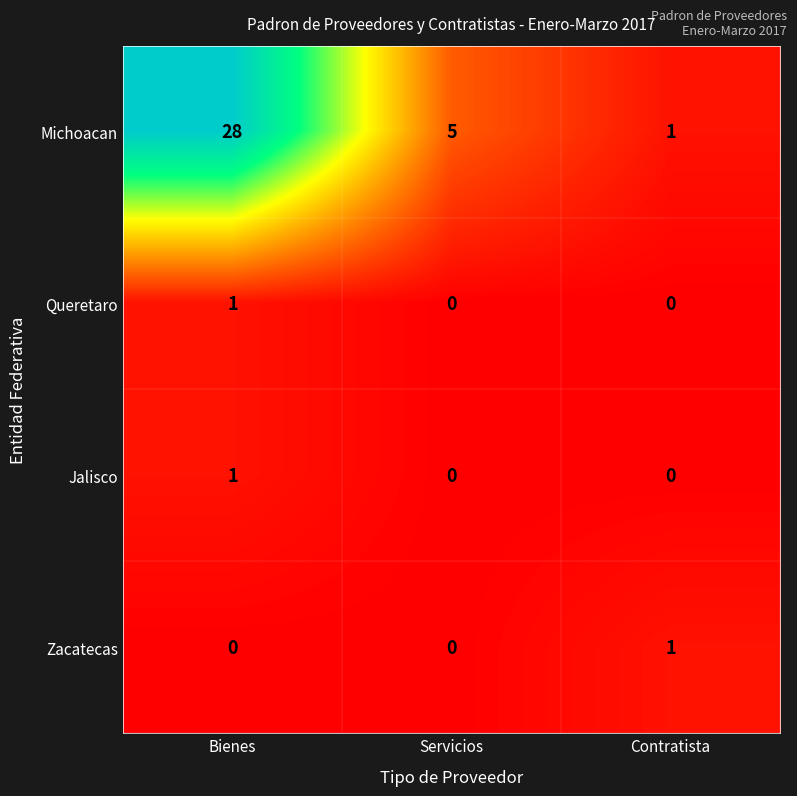

Which series has the largest range (max minus min)?

Michoacan